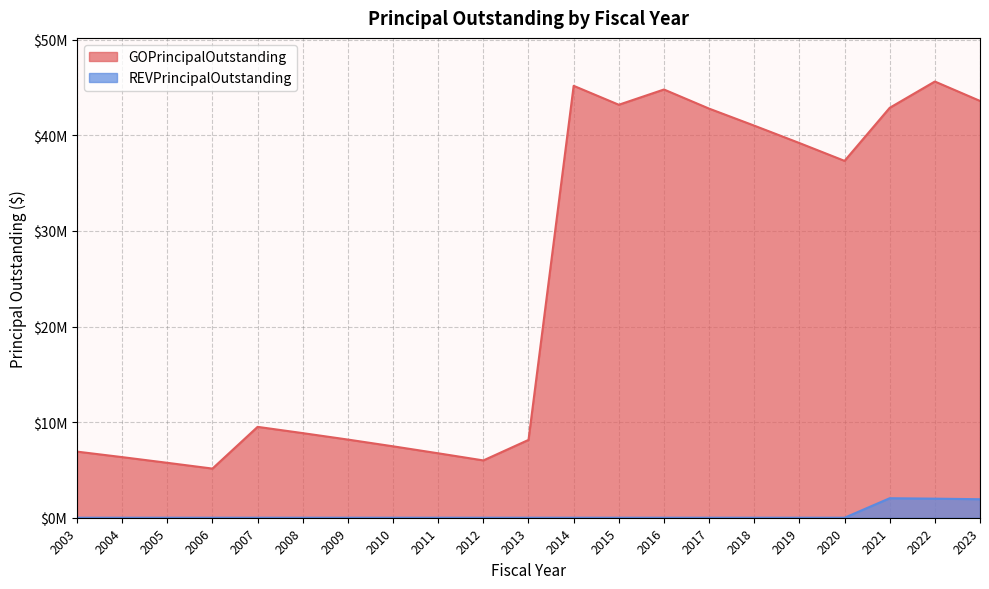

True or false: GOPrincipalOutstanding and REVPrincipalOutstanding intersect in this chart.

False